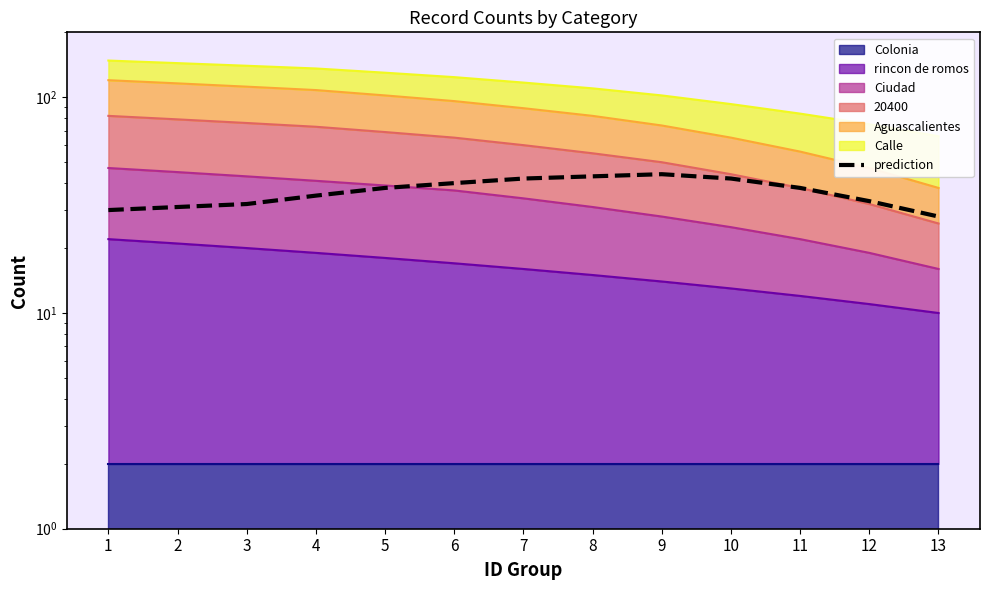

The chart shows a value of 44 at 9. True or false?

True